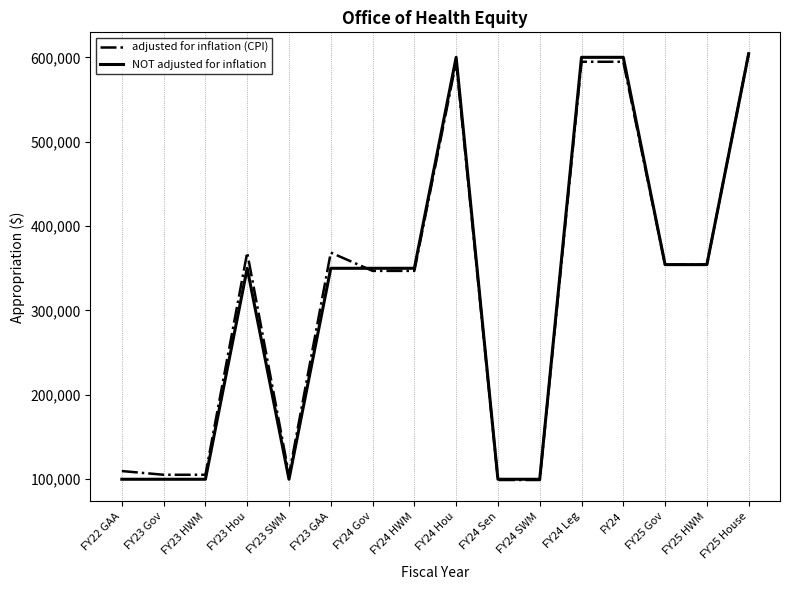

What is the total value across all series at FY24 Leg?

1194742